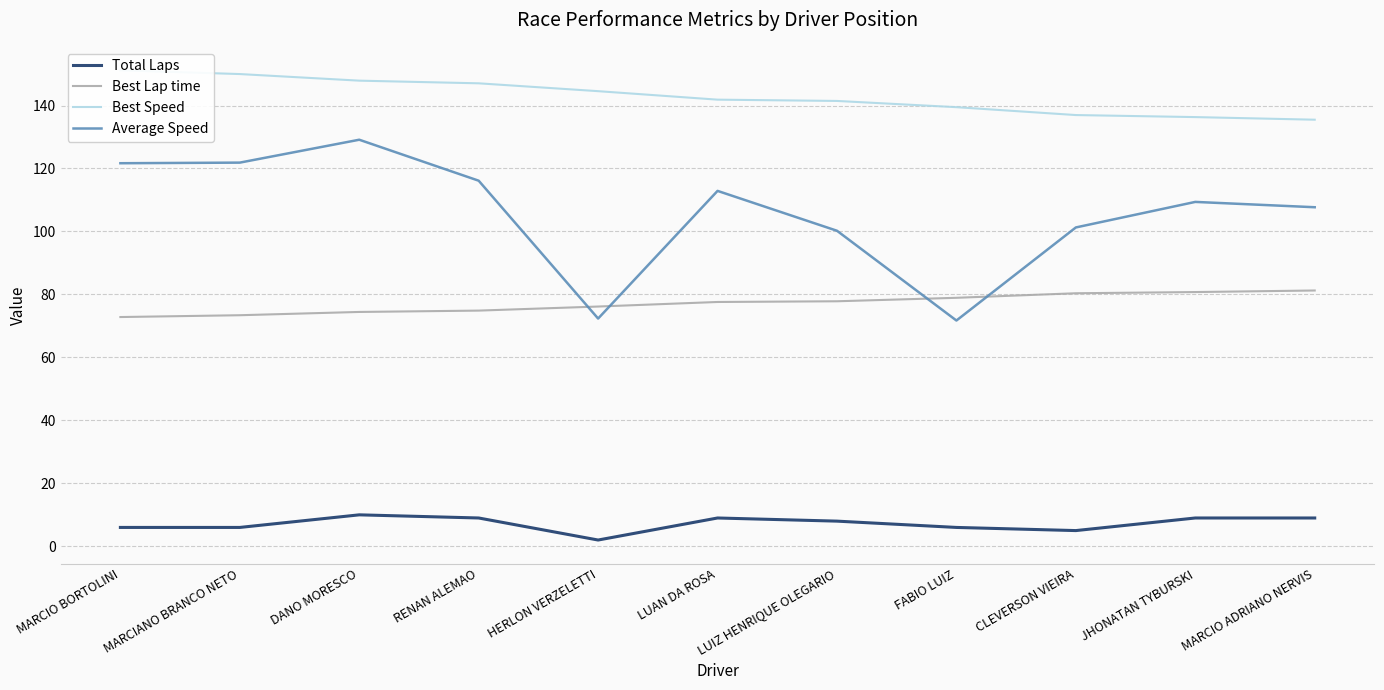

Is it true that Total Laps equals 8.0 at LUIZ HENRIQUE OLEGARIO?

True